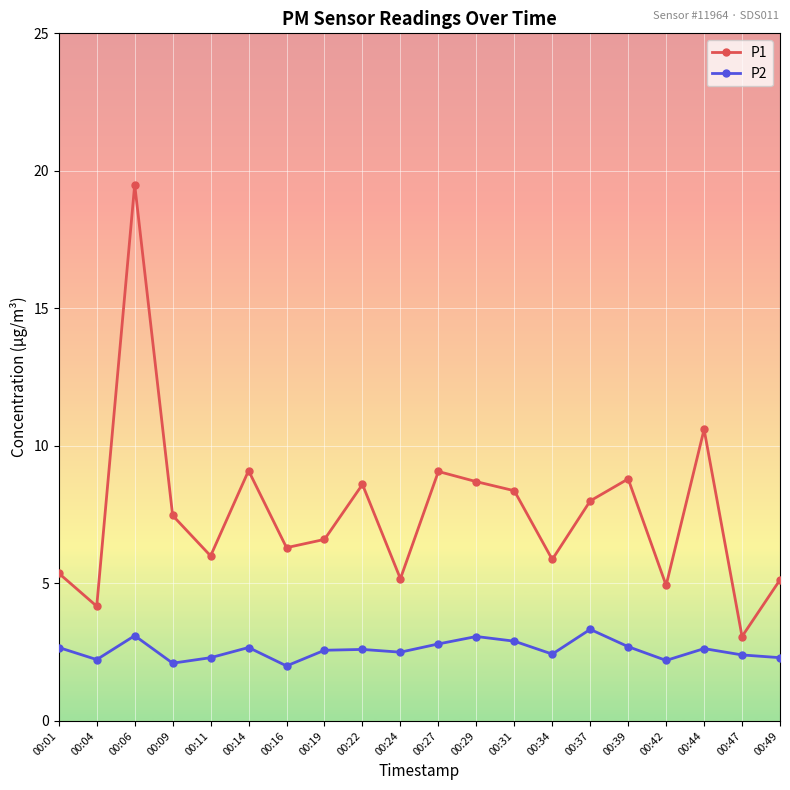

True or false: P2 and P1 cross at least once.

False